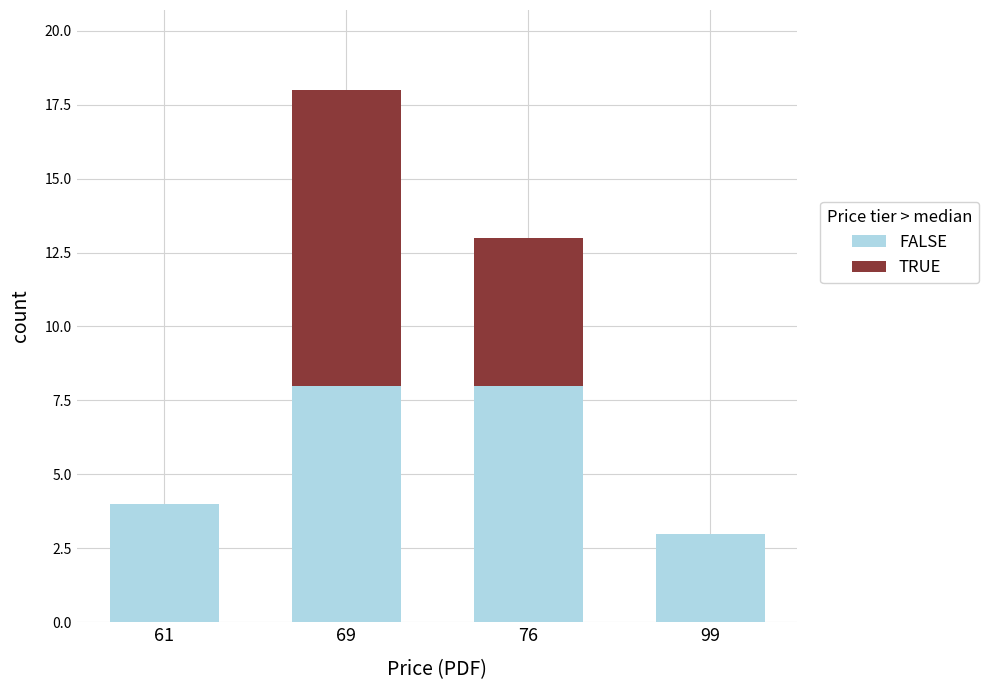

What is the maximum value for FALSE?

8